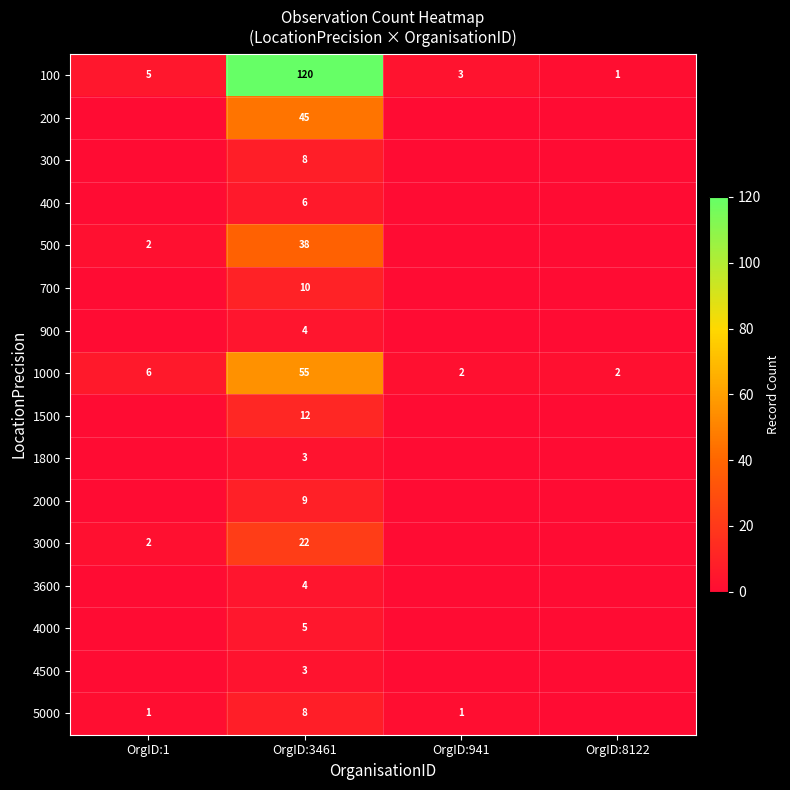

The 100 series shows 7 at OrgID:1. True or false?

False